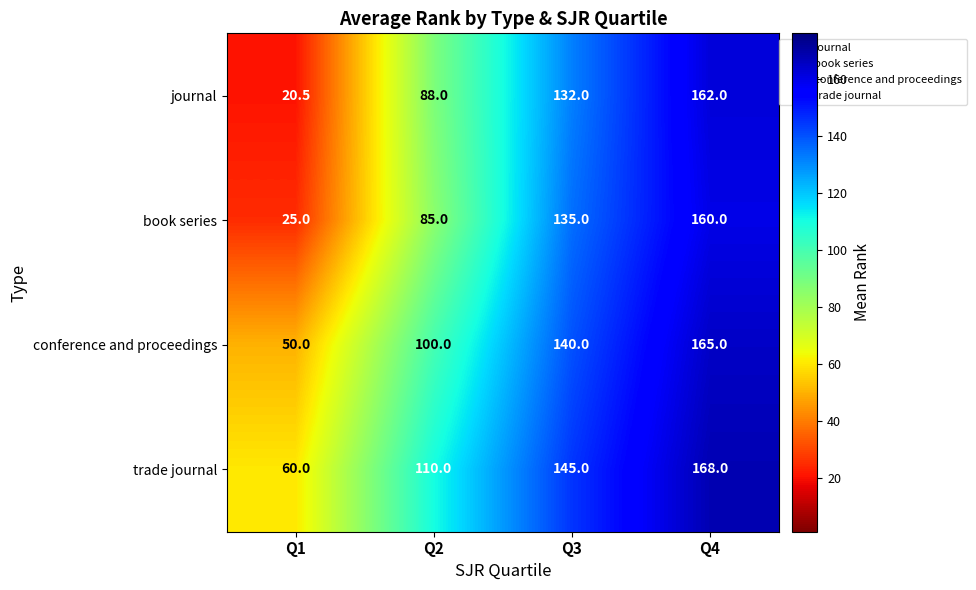

List the series in order of their peak value, highest first.

trade journal, conference and proceedings, journal, book series